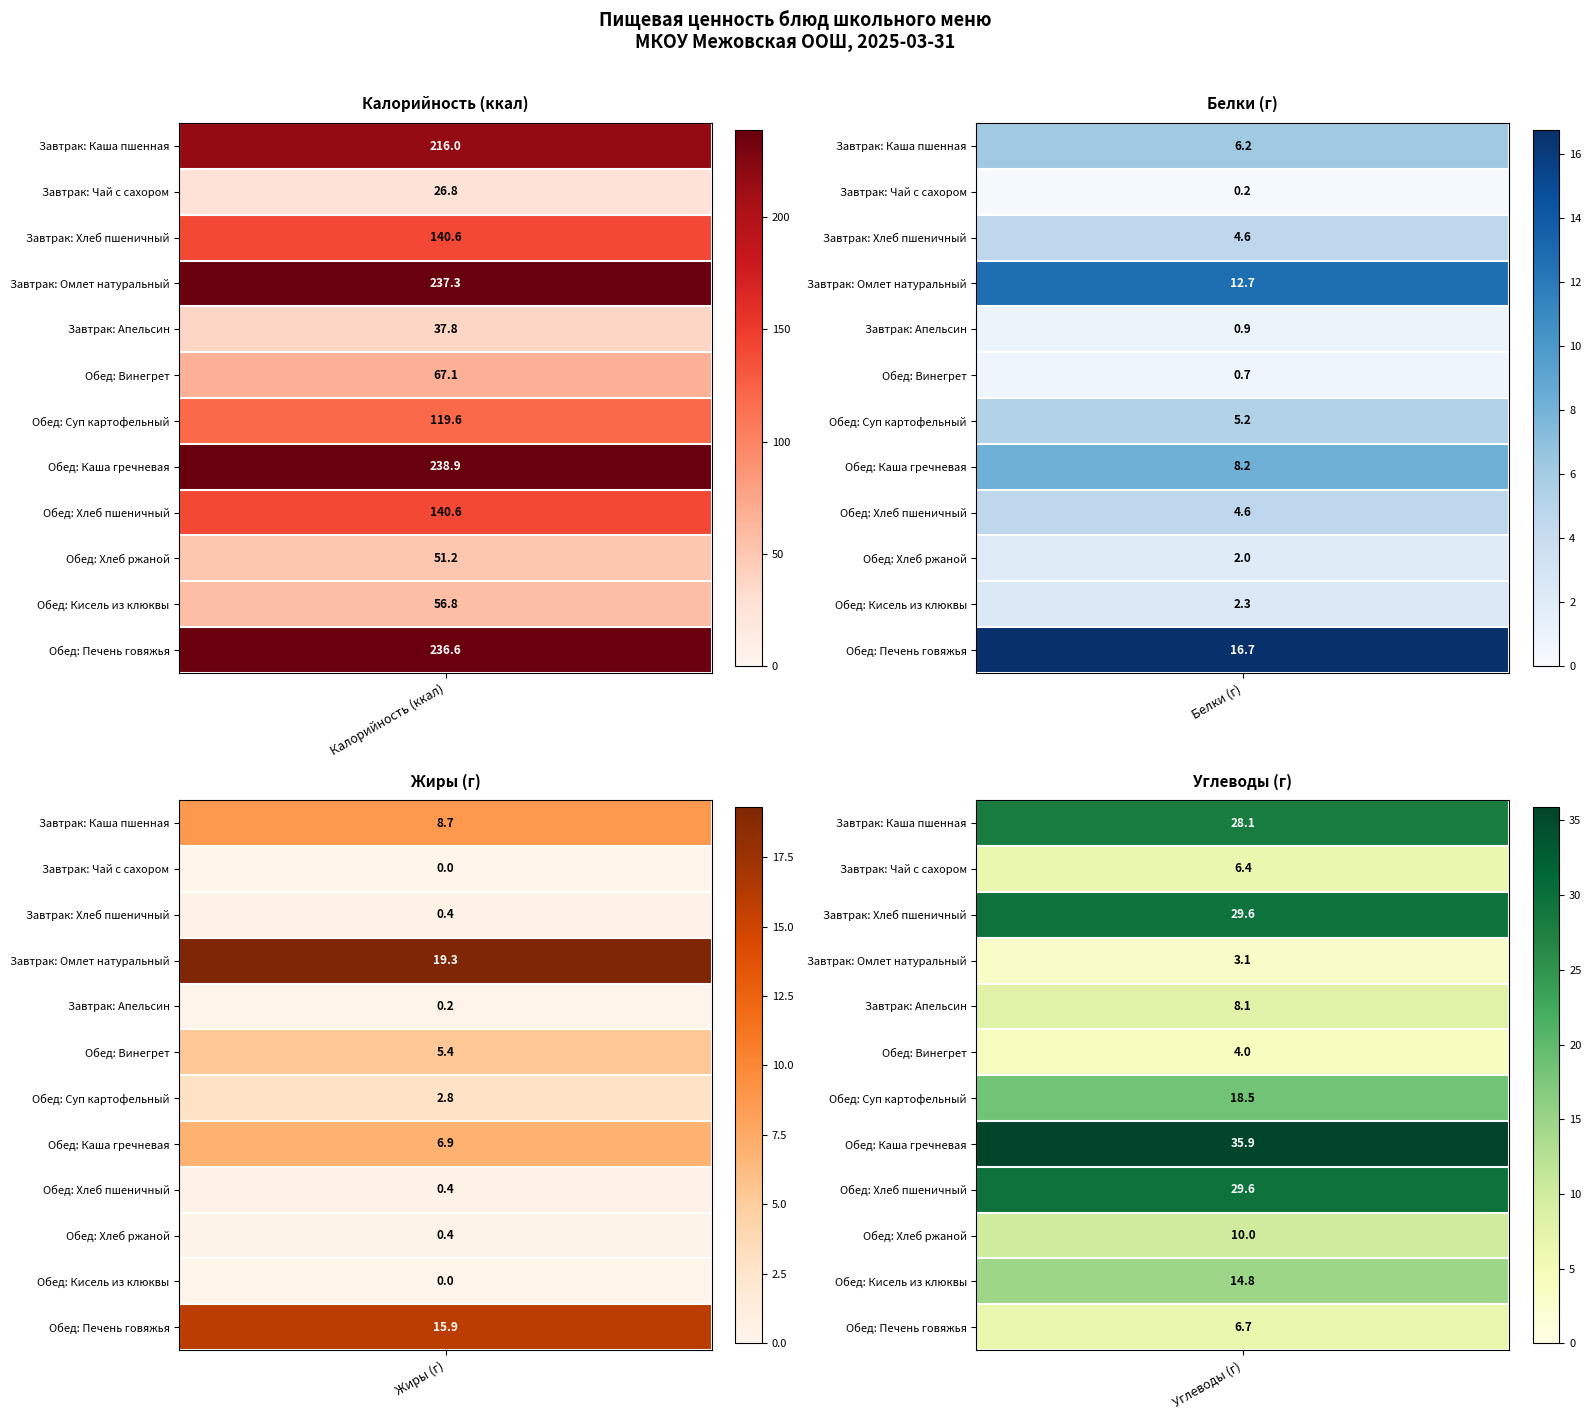

What is the maximum value shown in the chart?

238.9